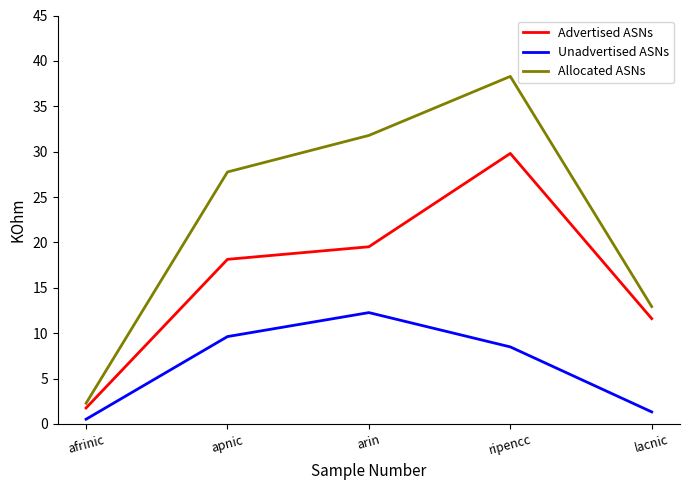

At which label is Unadvertised ASNs closest to 6?

ripencc